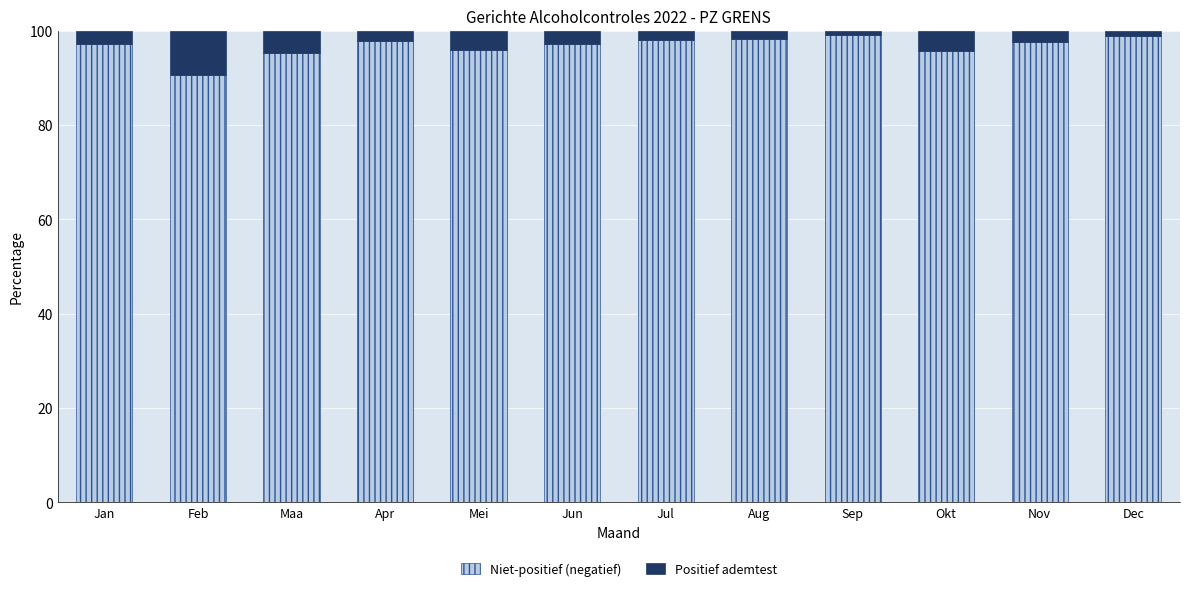

What is the highest value of the Niet-positief (negatief) series?

99.0